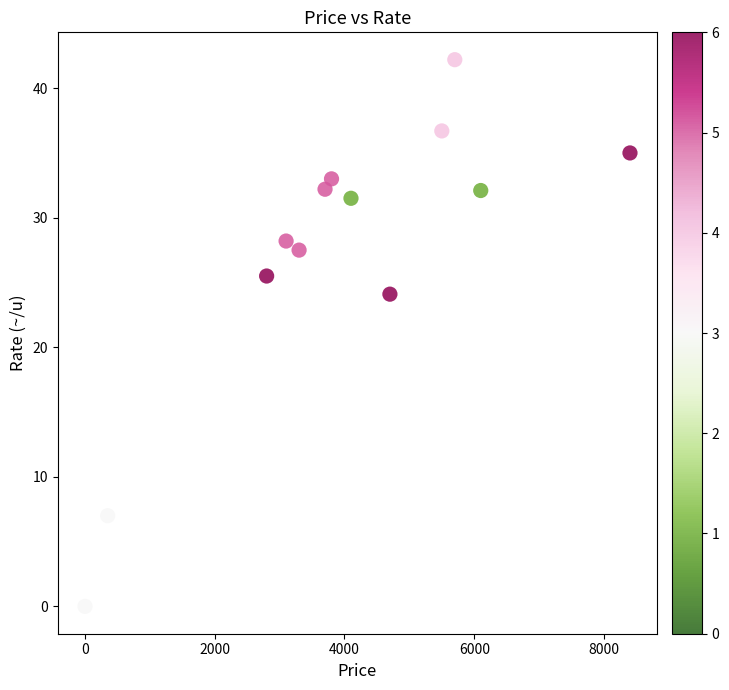

What Y value in the scatter plot is closest to 21?

24.1